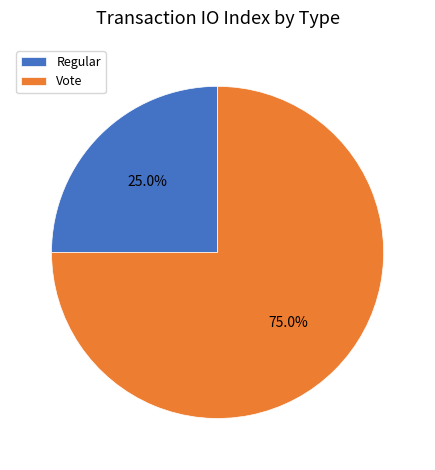

Which category accounts for the majority?

Vote